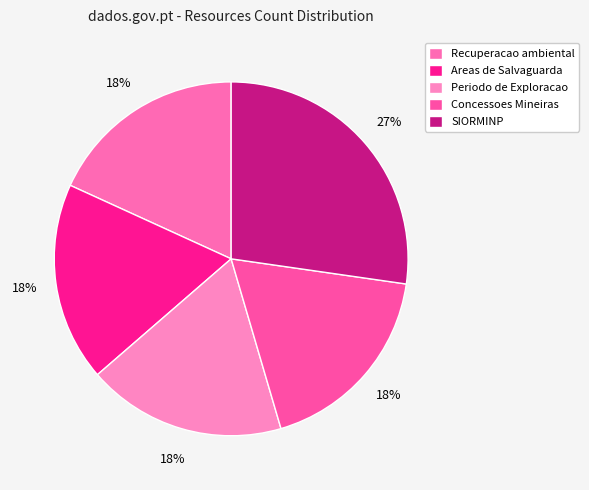

Does Concessoes Mineiras account for over 50% of the chart?

No